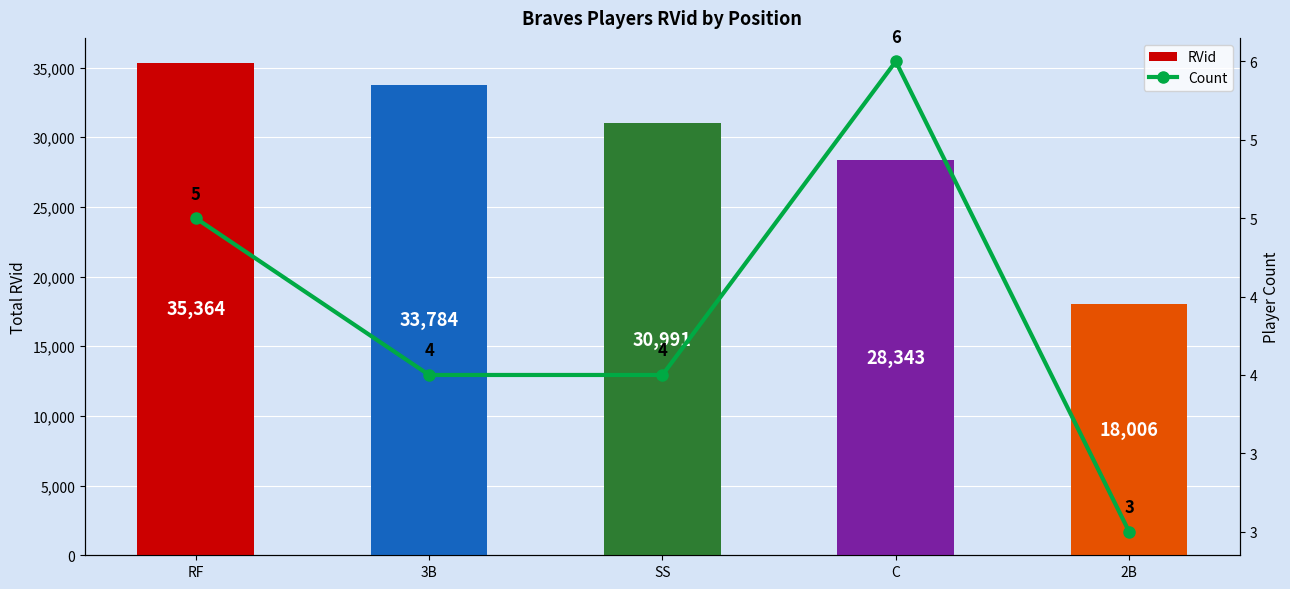

What position from the left is C?

4